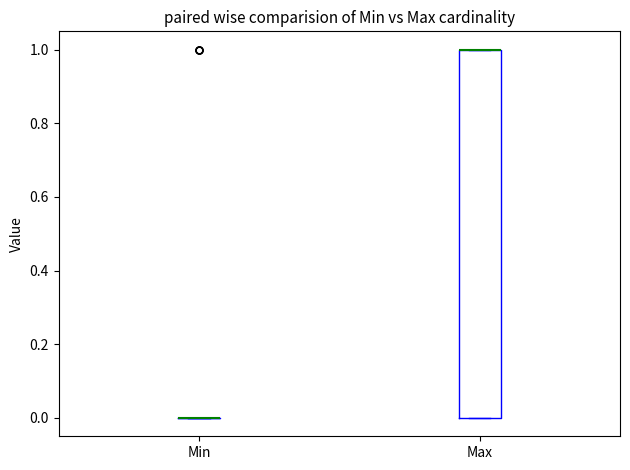

Where is the upper edge of the box for Max on the y-axis? The values are not printed on the chart, so give them approximately, as read against the axis.

1